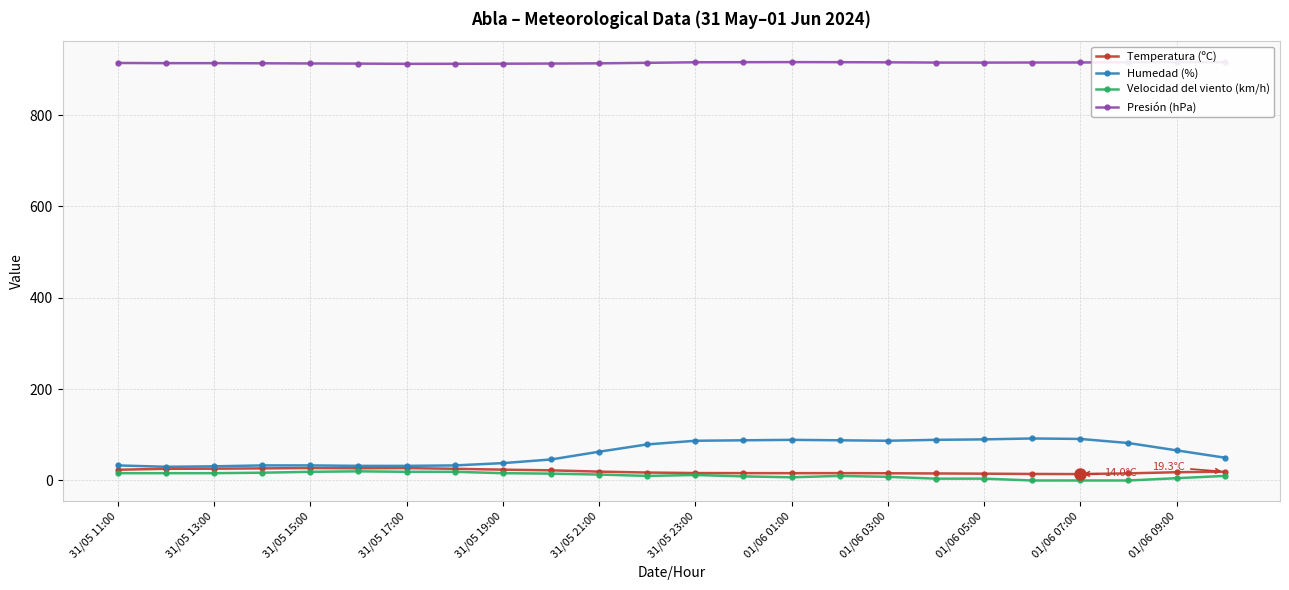

What is the difference between the maximum and minimum values in the Velocidad del viento (km/h) series?

20.0